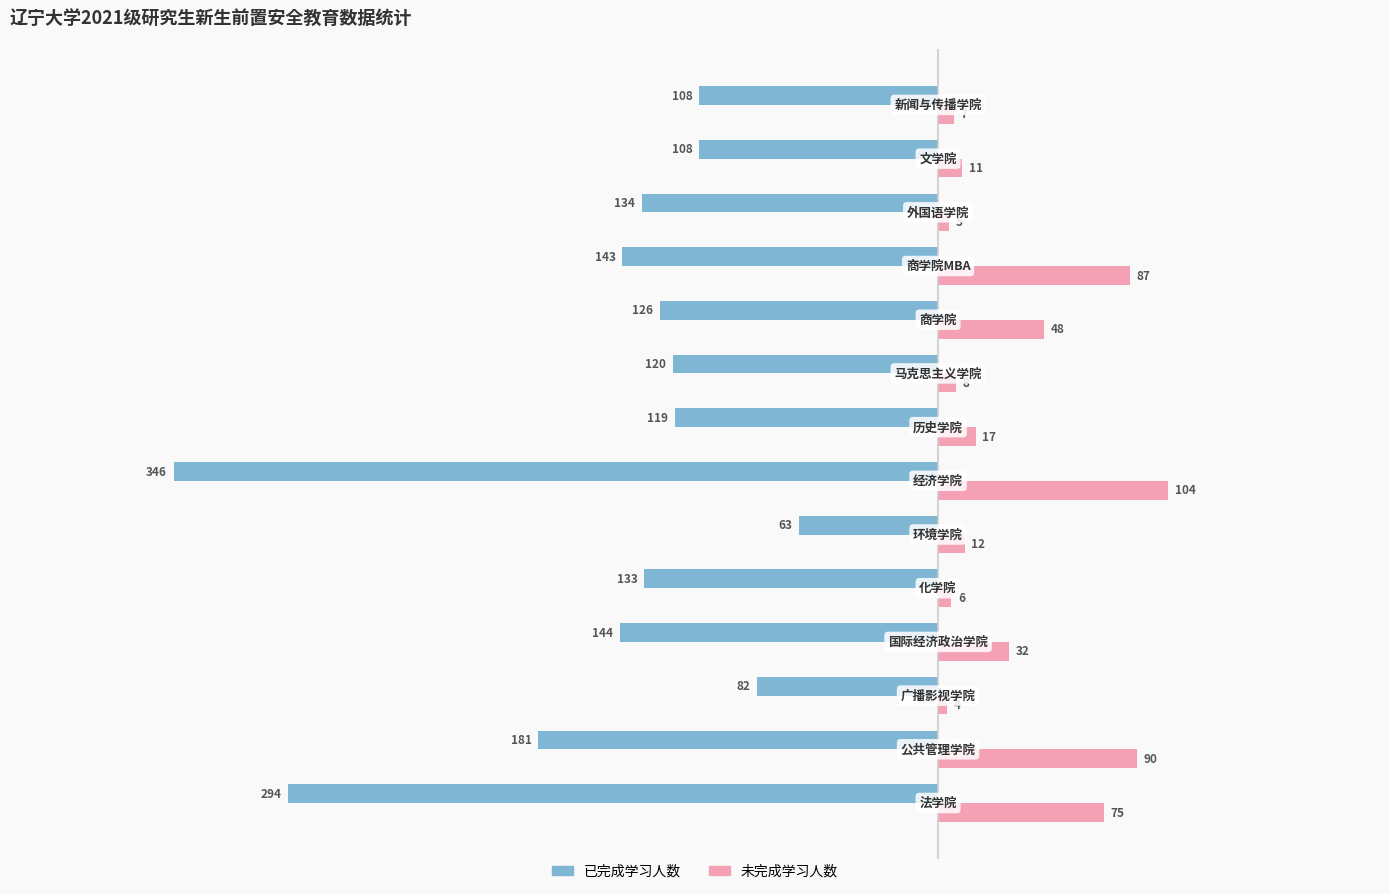

Which series has the largest range (max minus min)?

已完成学习人数